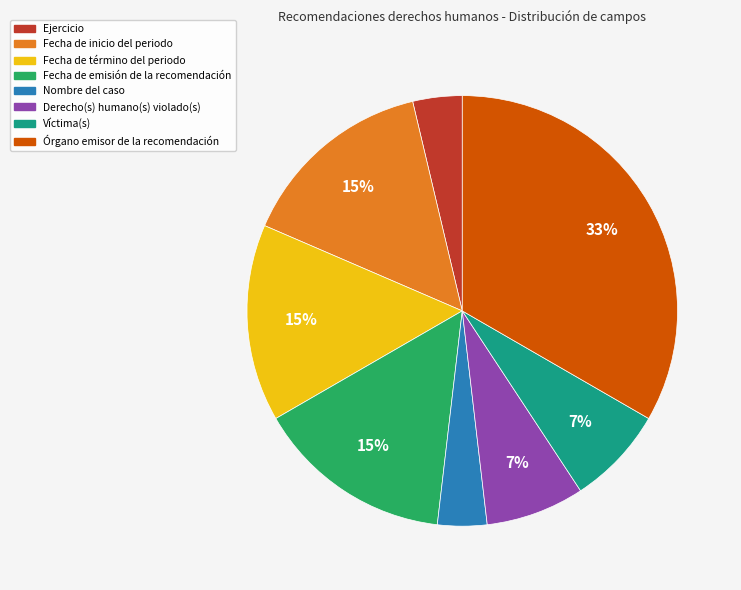

To the nearest percent, what percentage of the pie is Órgano emisor de la recomendación?

33%